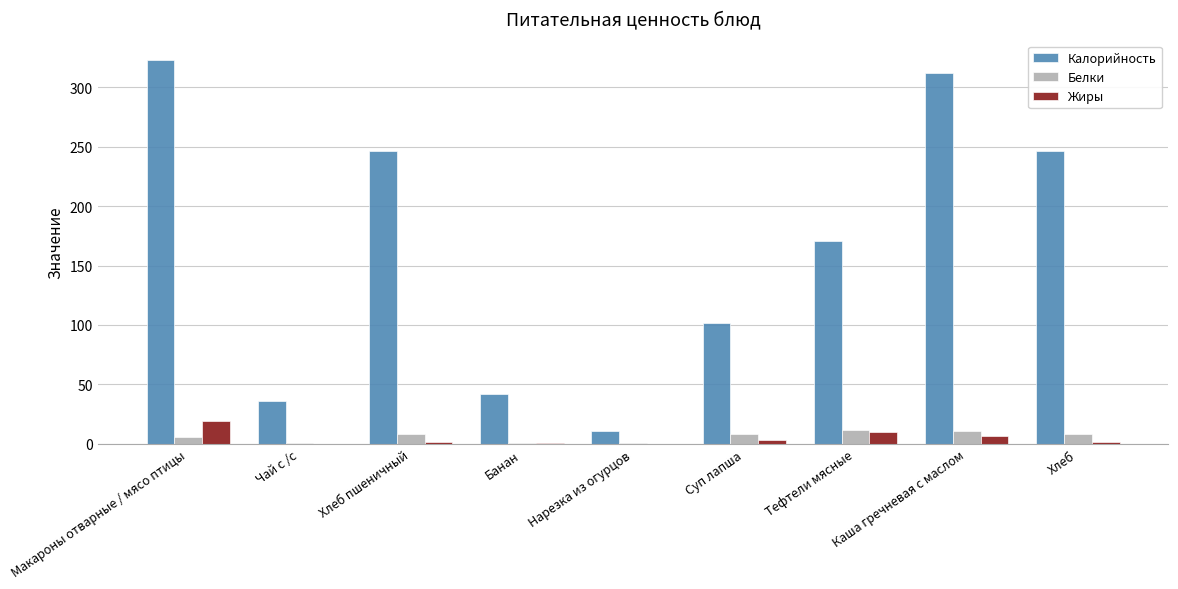

What is the spread (max minus min) of values at Каша гречневая с маслом?

305.0